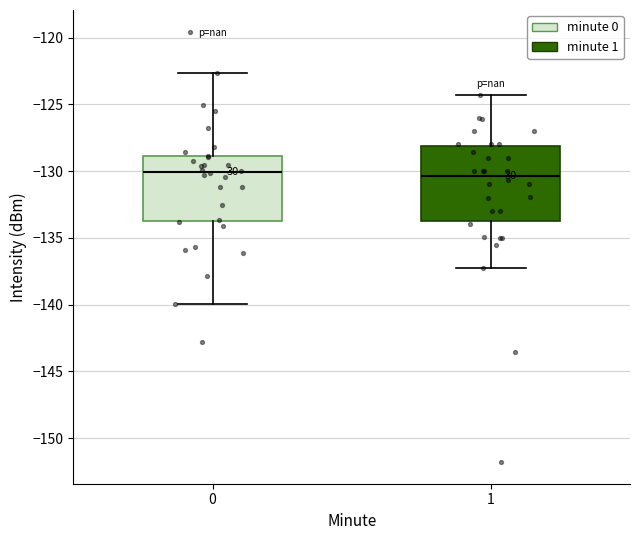

Where does the upper whisker of the box at x = 1 end on the y-axis? The values are not printed on the chart, so give them approximately, as read against the axis.

-124.5